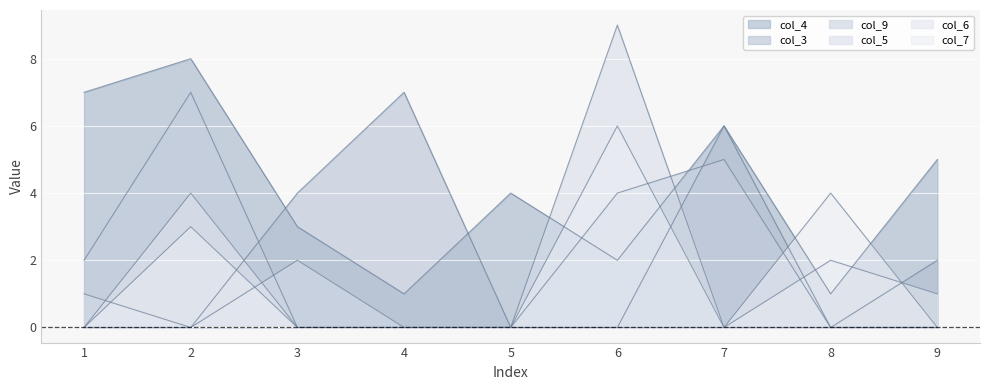

Rank the series by their maximum value, from lowest to highest.

col_6, col_7, col_3, col_9, col_4, col_5